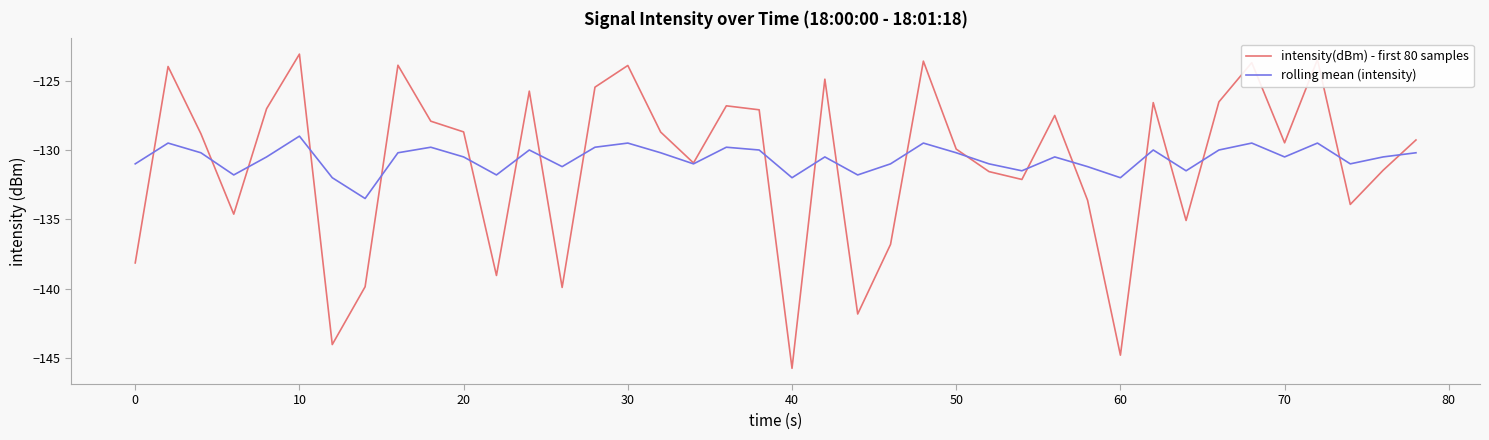

What are all the series names shown in the legend?

intensity(dBm) - first 80 samples, rolling mean (intensity)